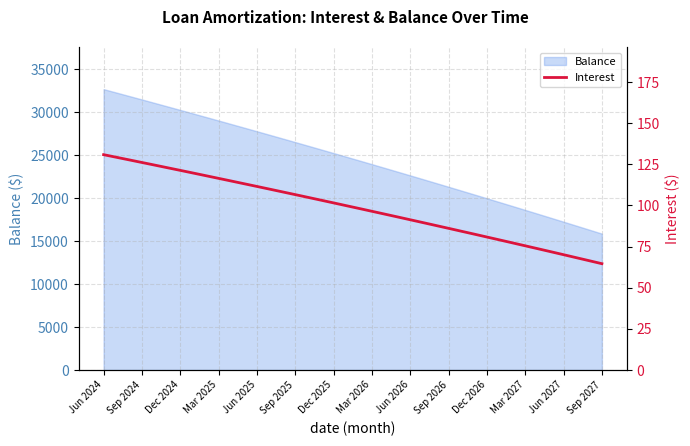

What is the ratio of the value at 22 to the value at 28?

1.1